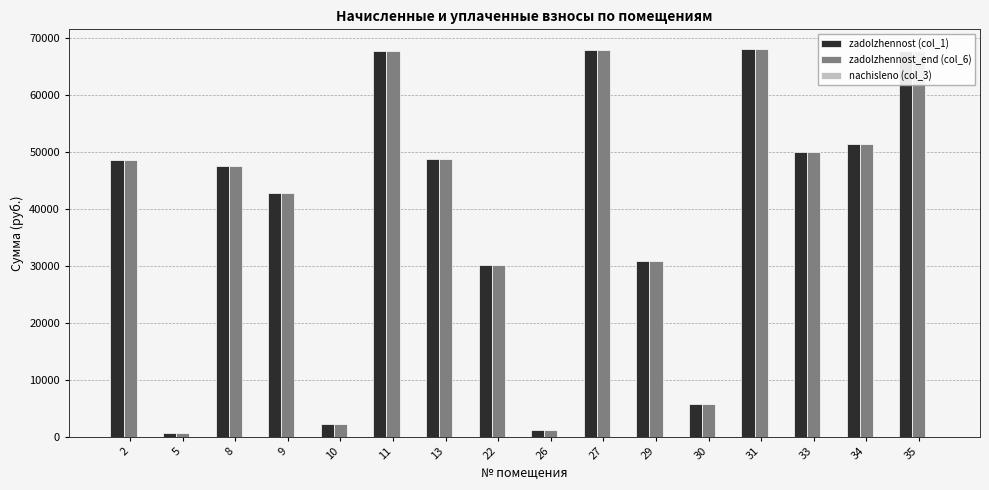

What is the maximum value for zadolzhennost (col_1)?

68135.3